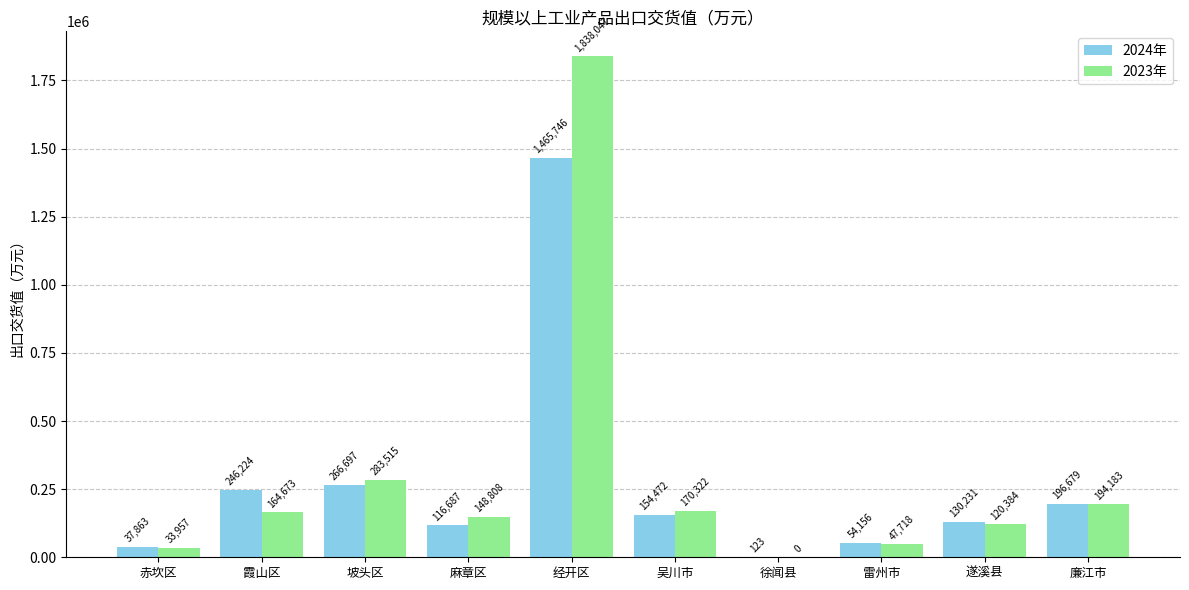

What is the greatest value displayed?

1838047